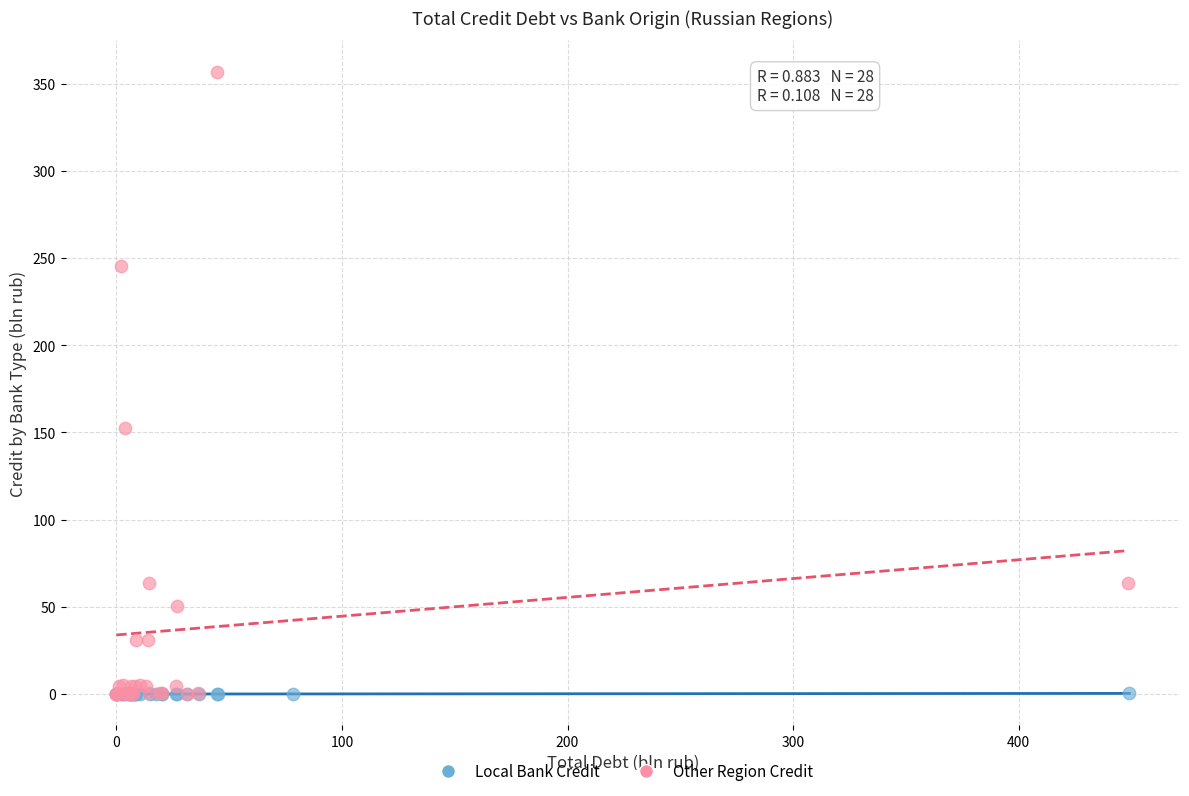

Which series reaches the maximum Y coordinate?

Other Region Credit